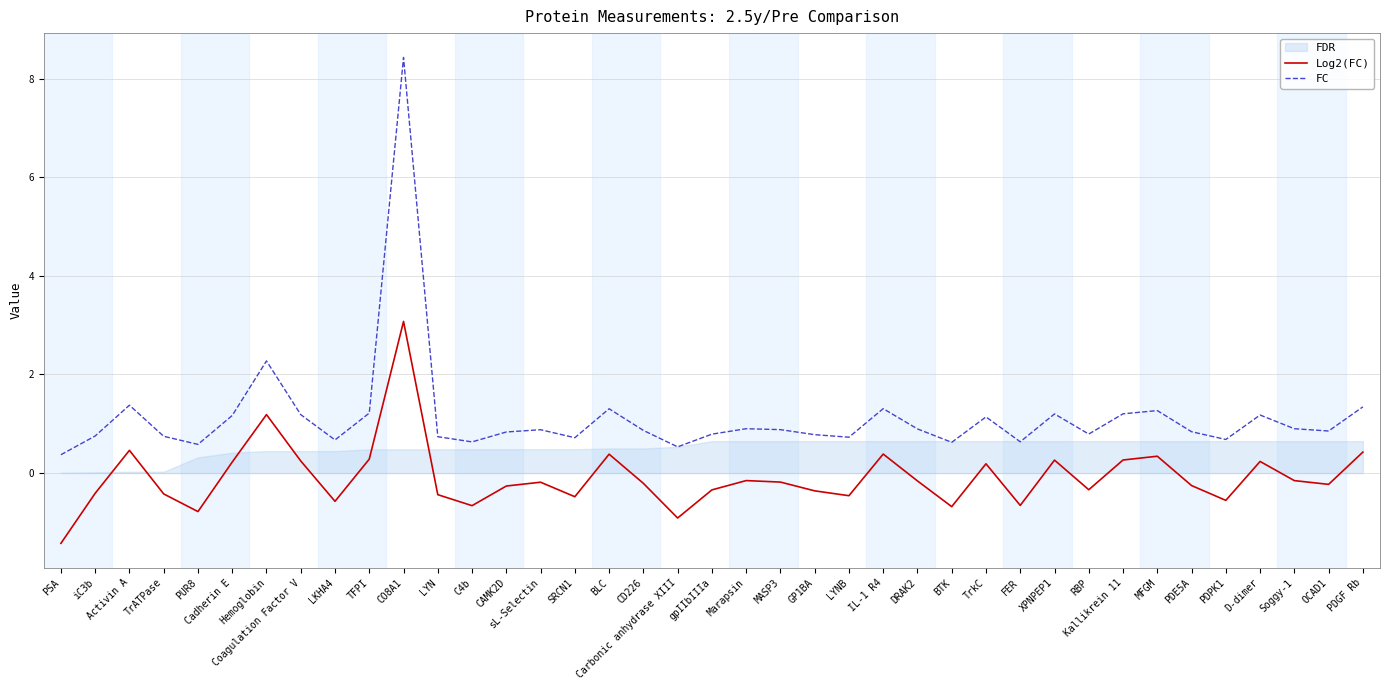

Rank the series at XPNPEP1 from lowest to highest value.

Log2(FC), FC